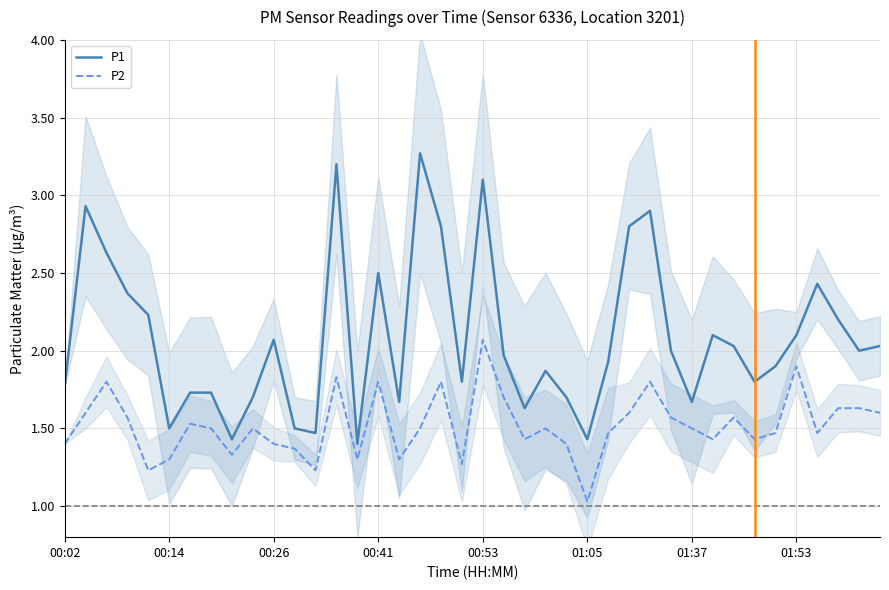

True or false: P1 and P2 intersect in this chart.

False